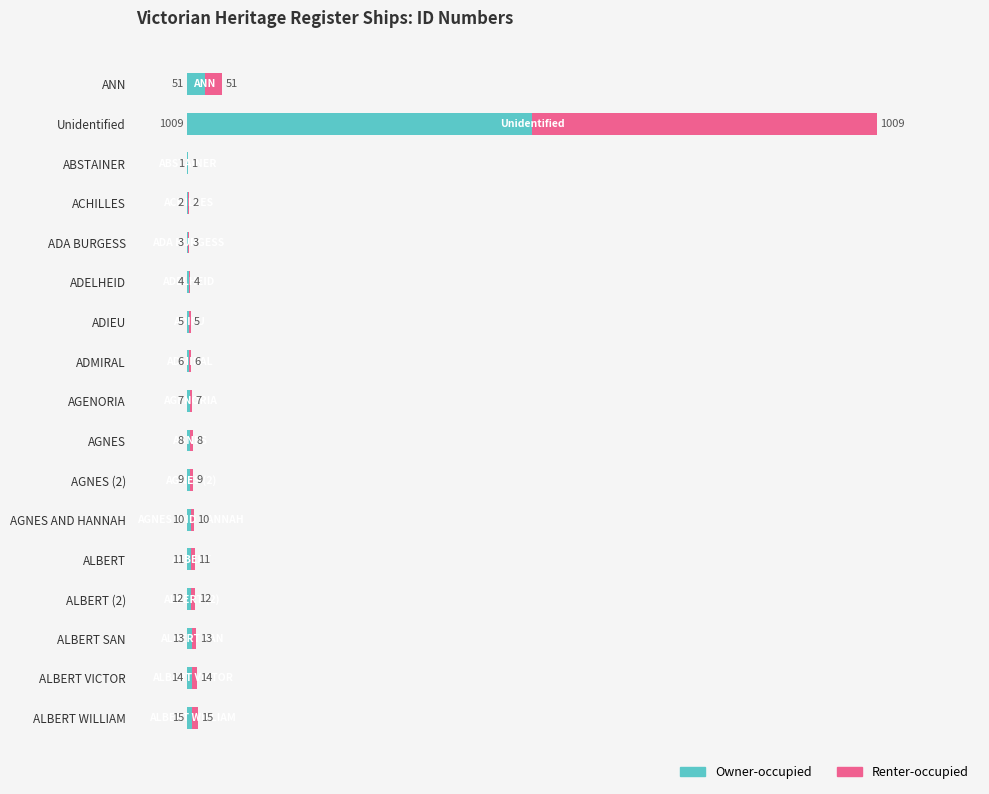

How many categories are shown in the chart?

17